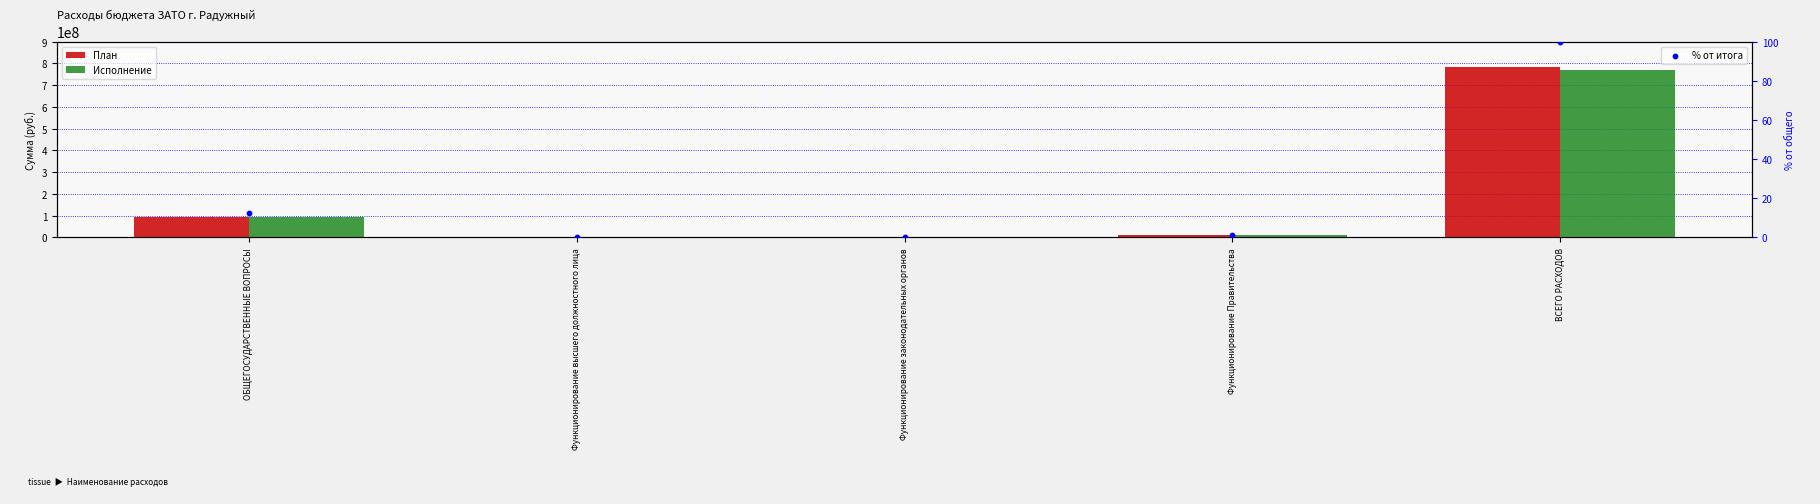

Which series has the largest total across all categories?

План